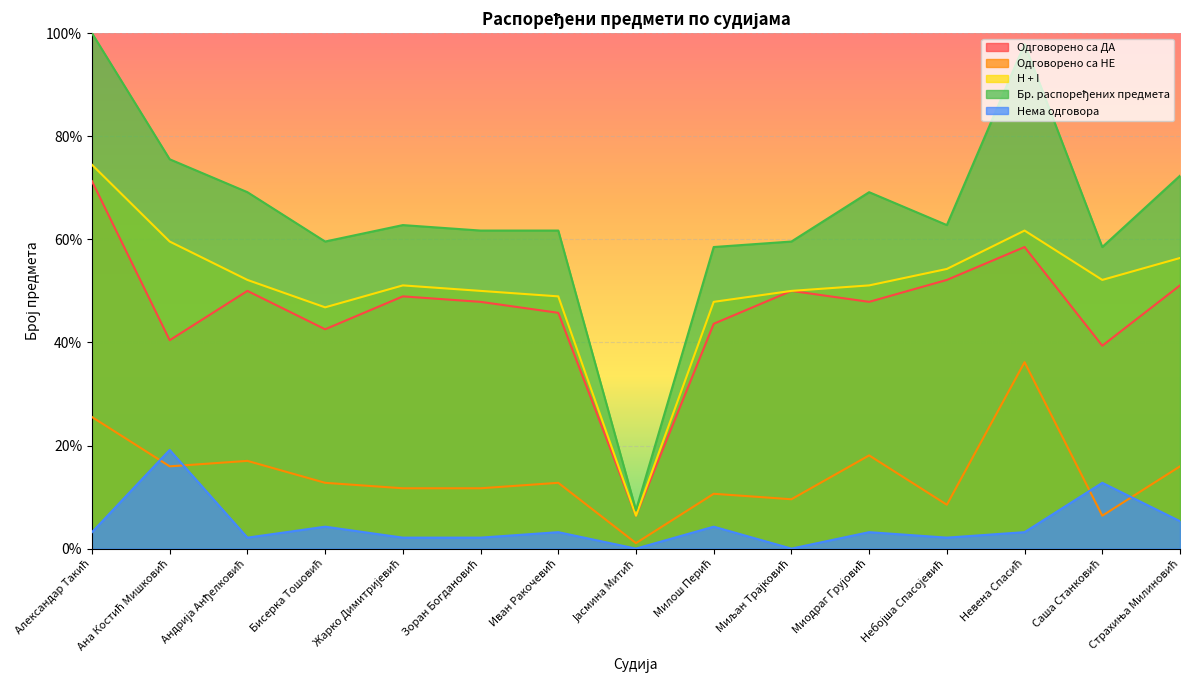

True or false: Одговорено са НЕ has more than 2 interior local peaks.

True